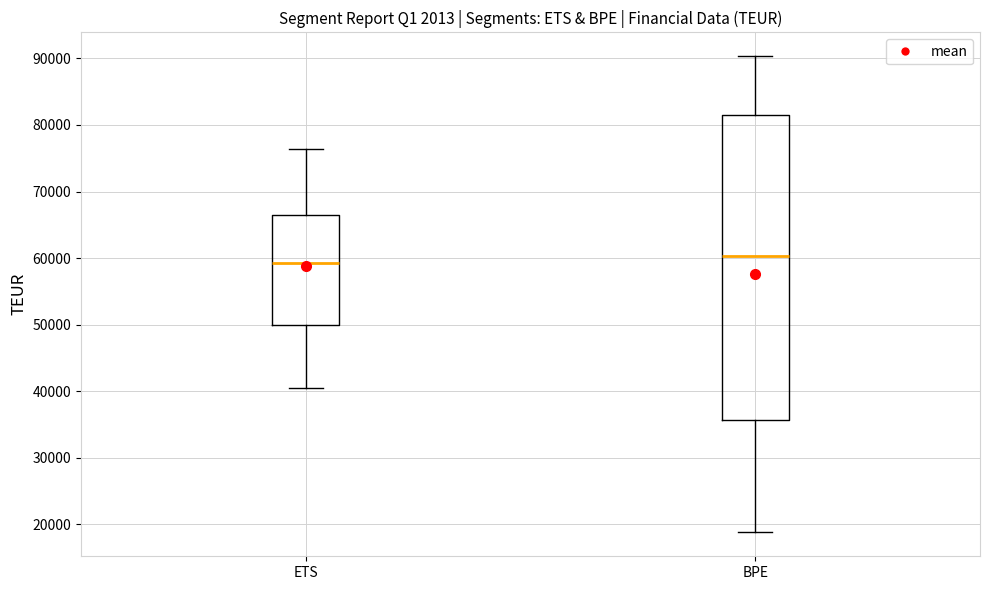

Reading left to right, read every box against the y-axis: the position of its median line, the range the box covers, and the ends of its whiskers. The values are not printed on the chart, so give them approximately, as read against the axis.

ETS: median 59000, box 50000 to 66000, whiskers 40000 to 76000
BPE: median 60000, box 36000 to 82000, whiskers 19000 to 90000